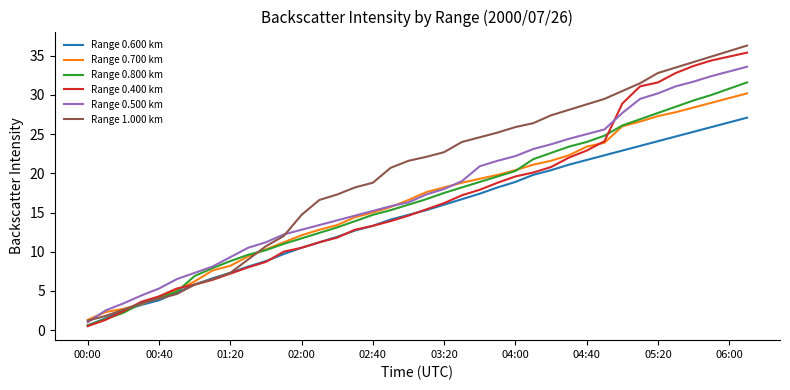

True or false: Range 0.400 km has more than 1 points higher than both neighbors.

False